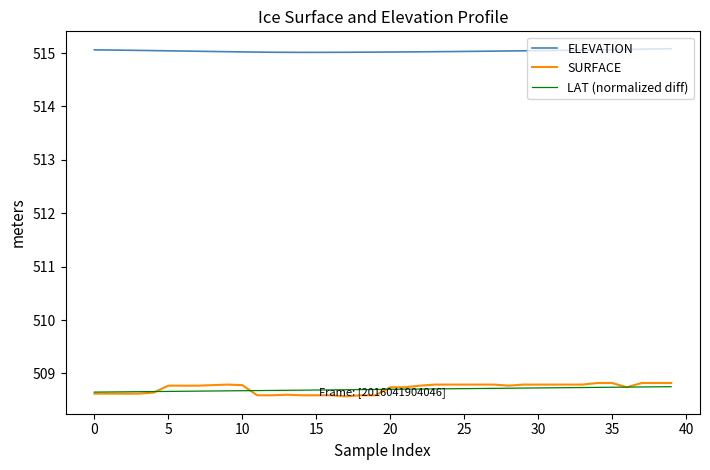

Which series has the widest spread of values?

SURFACE